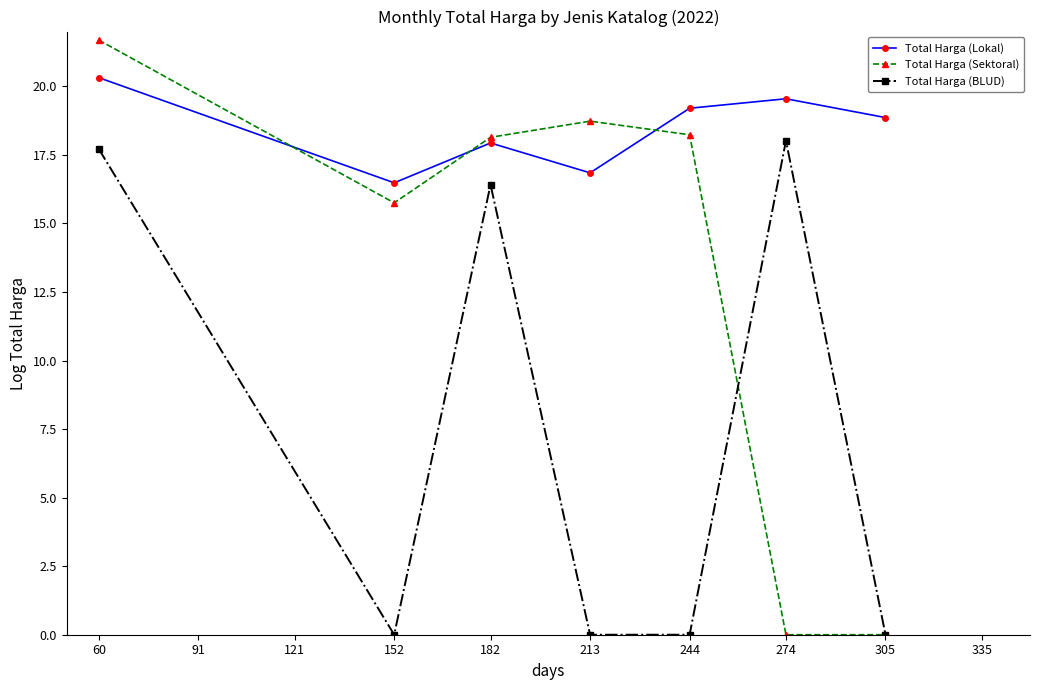

Reading left to right, extract all data points from this chart.

Total Harga (Lokal): 20.3	16.5	17.9	16.8	19.2	19.5	18.9
Total Harga (Sektoral): 21.7	15.8	18.1	18.7	18.2	0.0	0.0
Total Harga (BLUD): 17.7	0.0	16.4	0.0	0.0	18.0	0.0